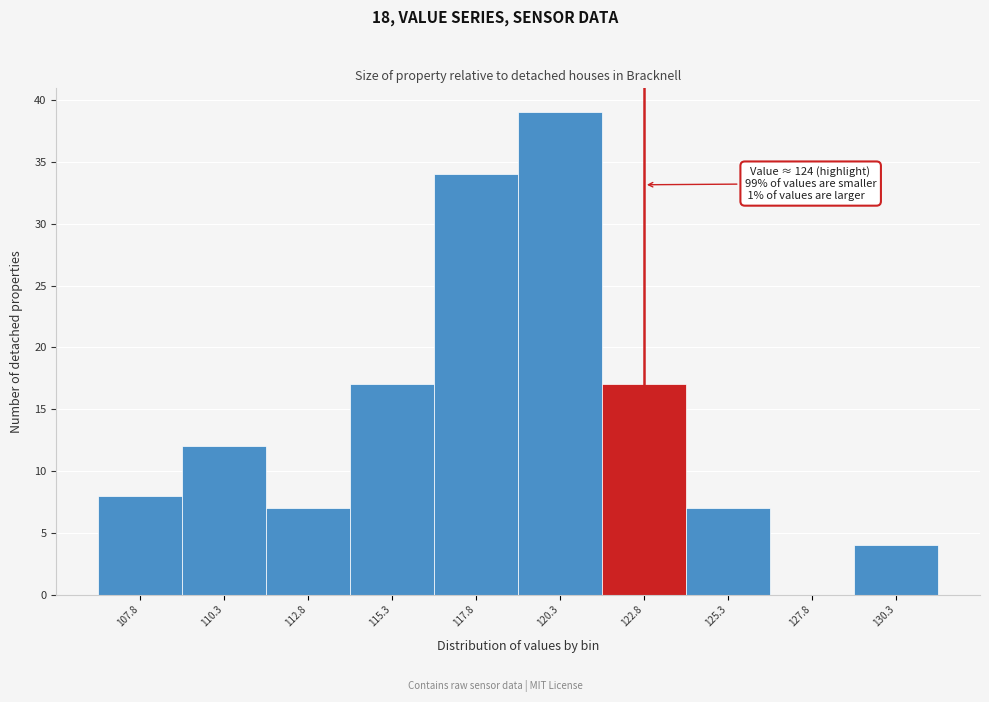

Reading left to right, what are all the values shown in this chart?

107.8=8	110.3=12	112.8=7	115.3=17	117.8=34	120.3=39	122.8=17	125.3=7	127.8=0	130.3=4